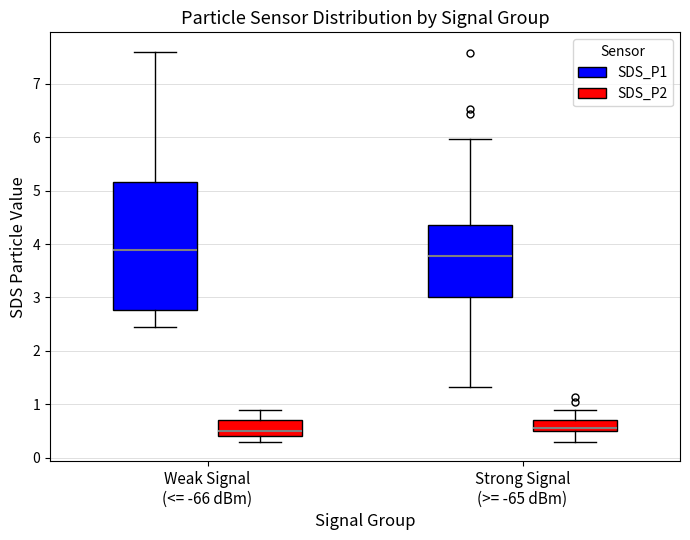

Where does the lower whisker of the box for Strong Signal (>= -65 dBm) (SDS_P1) end on the y-axis? The values are not printed on the chart, so give them approximately, as read against the axis.

1.3